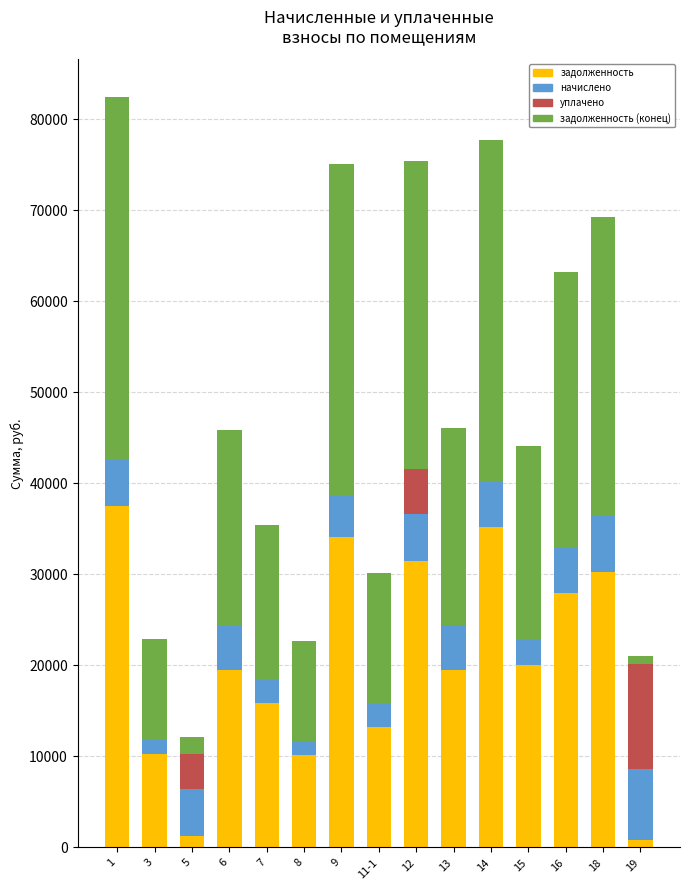

Are the bars grouped side by side (vs. stacked)?

No